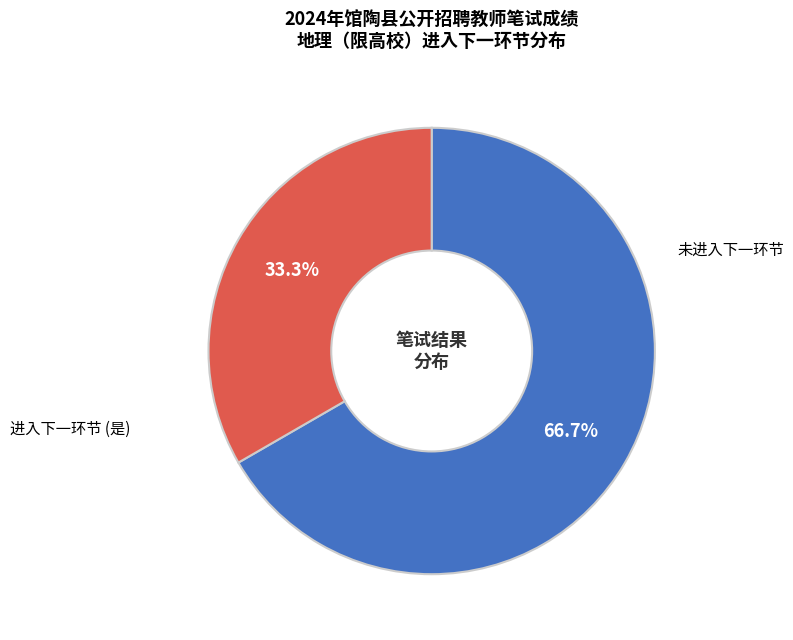

Does any single category account for the majority?

Yes